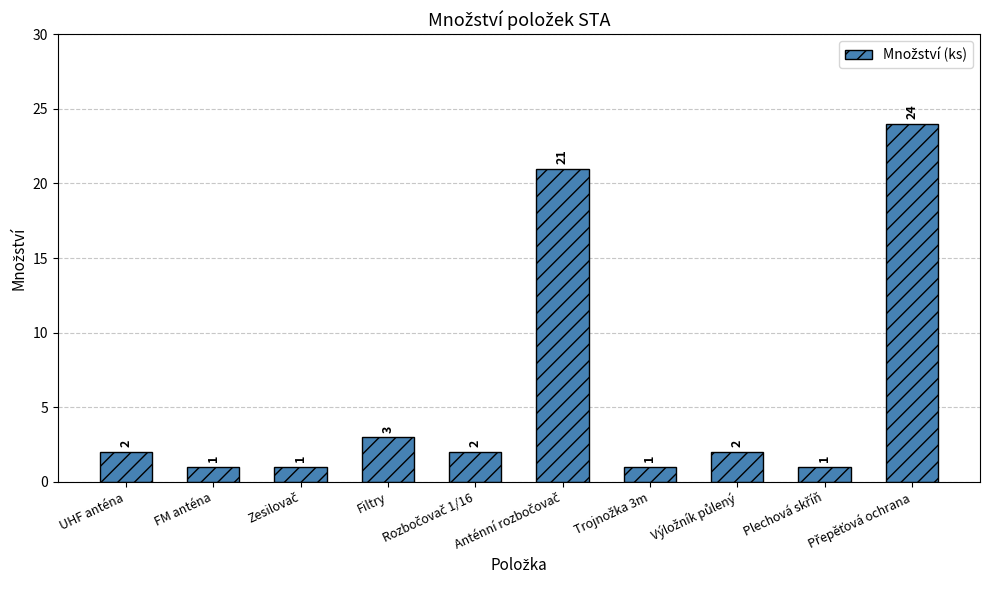

Are the bars horizontal?

No